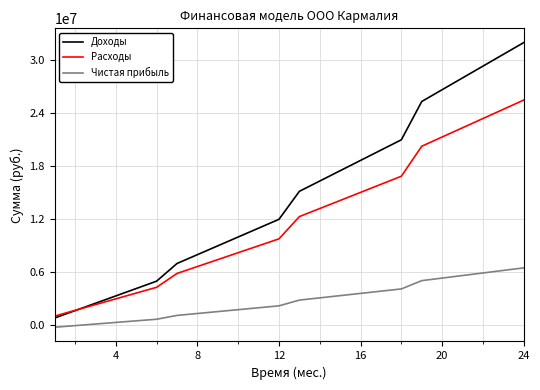

Rank the series by their average value, from highest to lowest.

Доходы, Расходы, Чистая прибыль